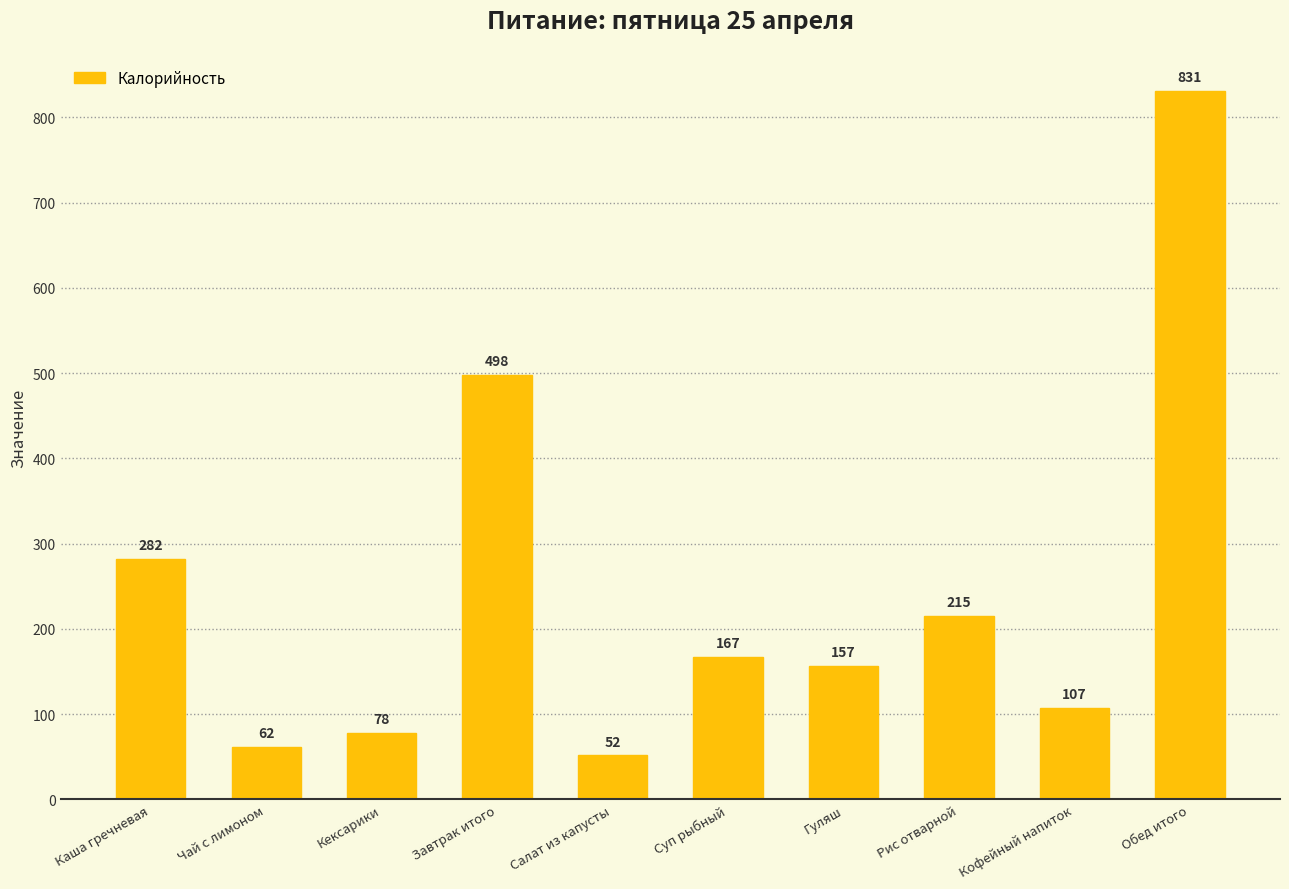

Rank the categories by value from highest to lowest.

Обед итого, Завтрак итого, Каша гречневая, Рис отварной, Суп рыбный, Гуляш, Кофейный напиток, Кексарики, Чай с лимоном, Салат из капусты